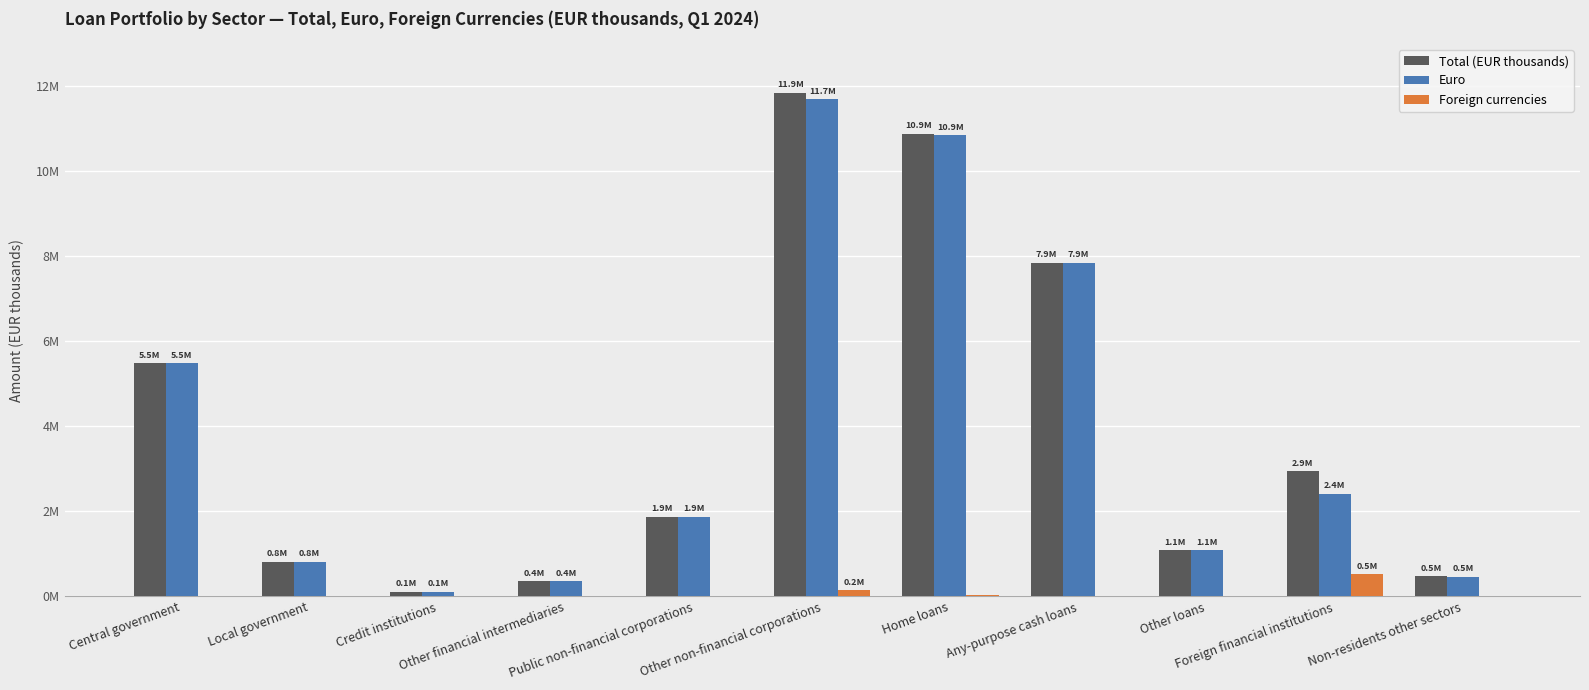

What is the value of the Total (EUR thousands) bar at the 7th from the left?

10886980